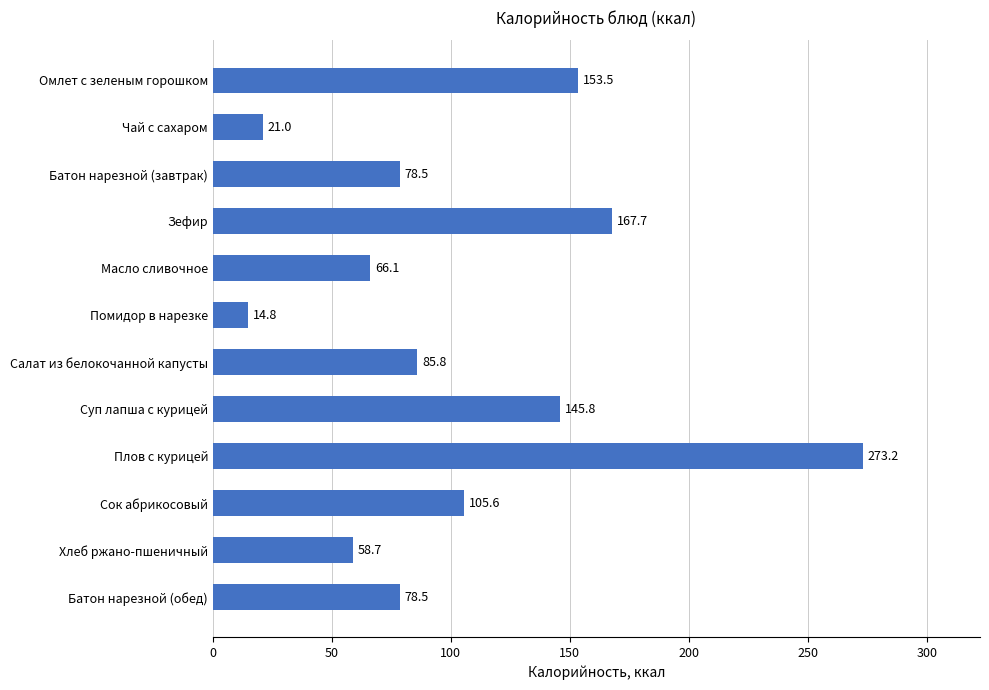

How many series are shown in this chart?

1